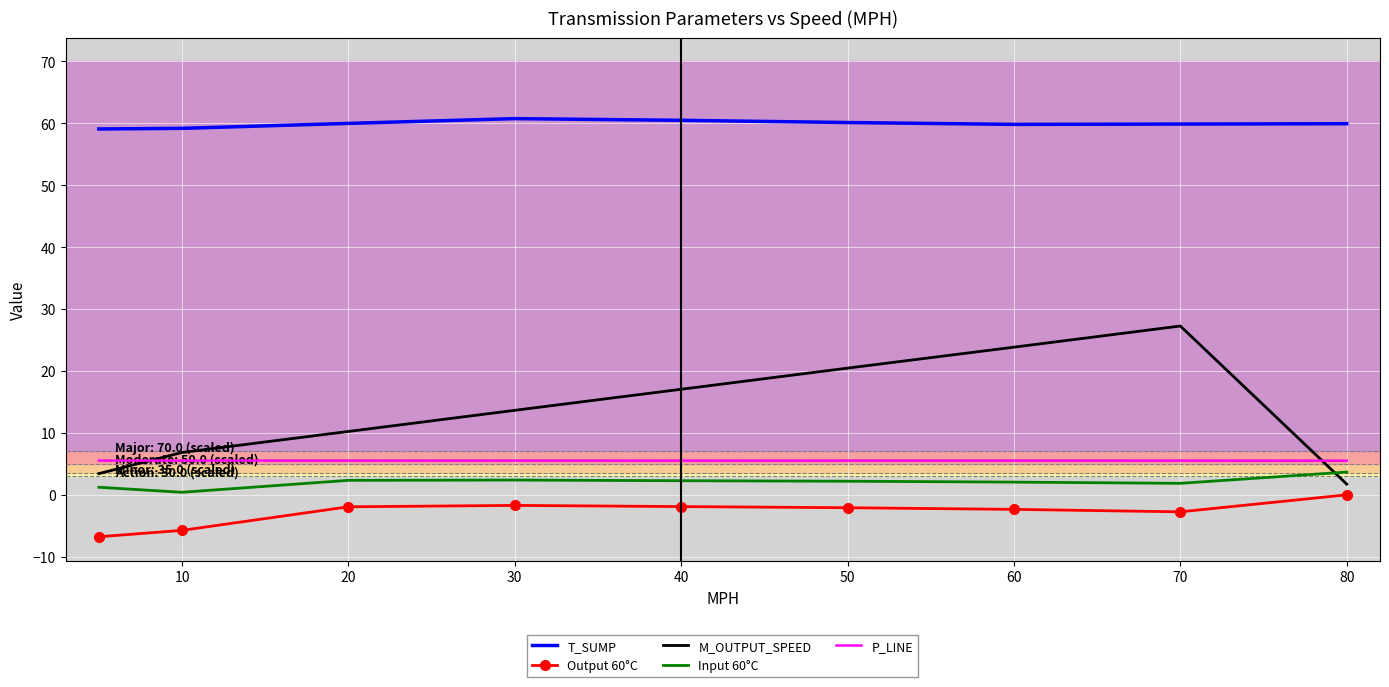

Which series has the largest total across all categories?

T_SUMP